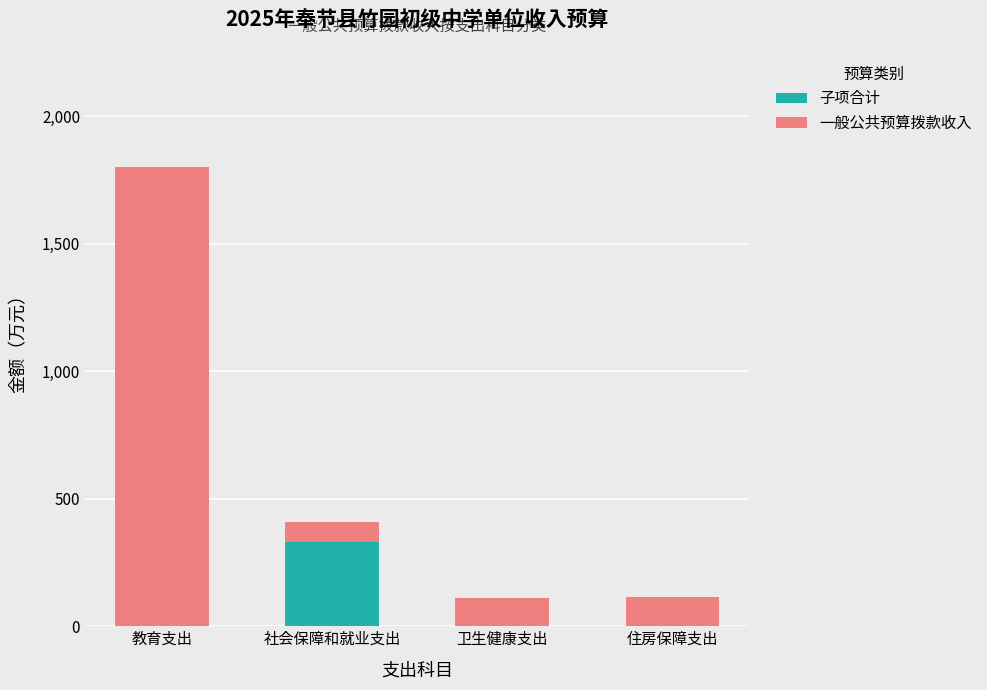

What is the total value across all series at 卫生健康支出?

112.4